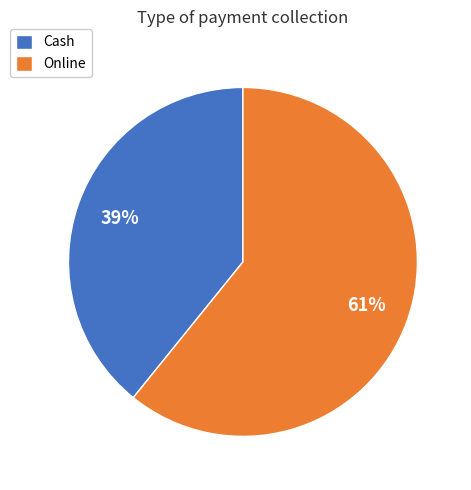

To the nearest percent, what is the combined percentage of Online and Cash?

100%